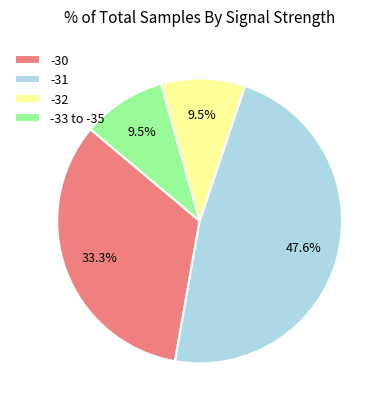

The -30 slice represents 19% of the pie. True or false?

False